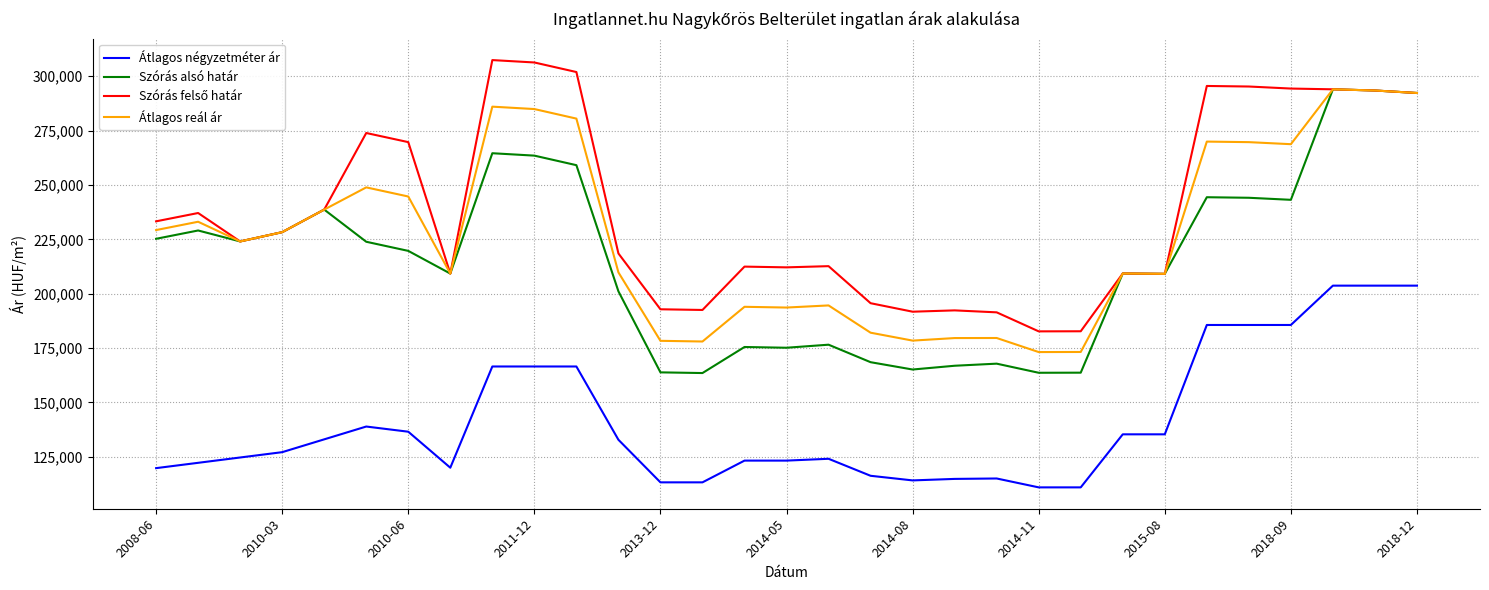

True or false: Átlagos négyzetméter ár and Szórás alsó határ cross at least once.

False